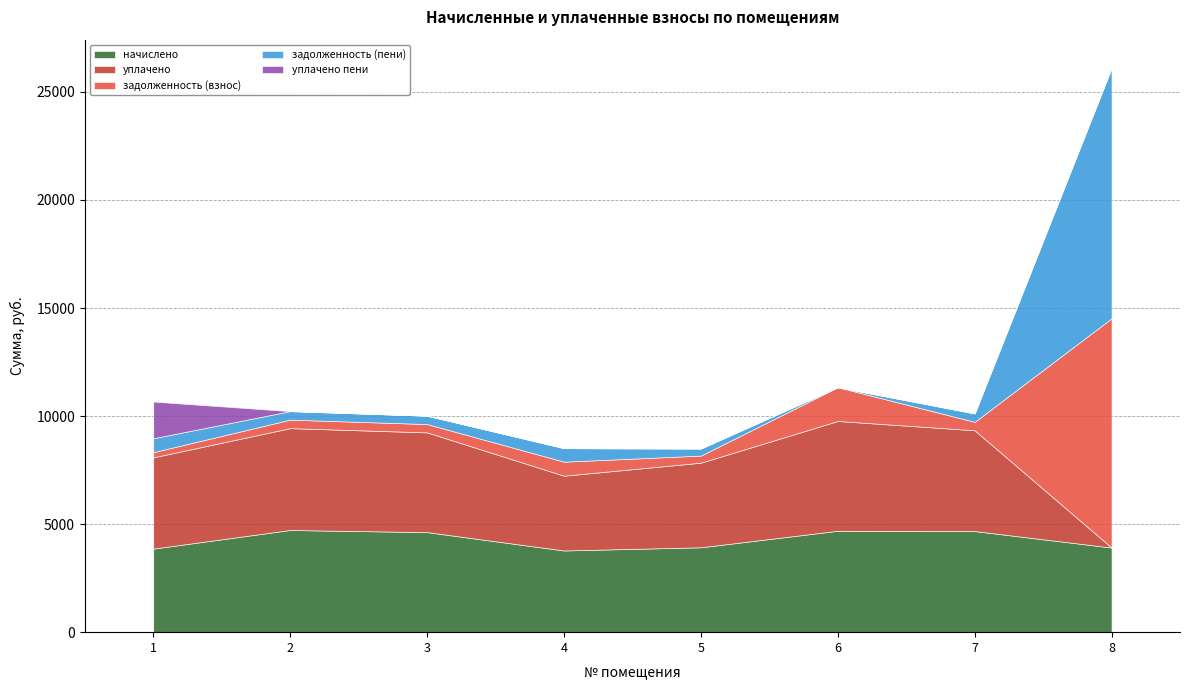

Which has a higher value, 6 or 4?

6